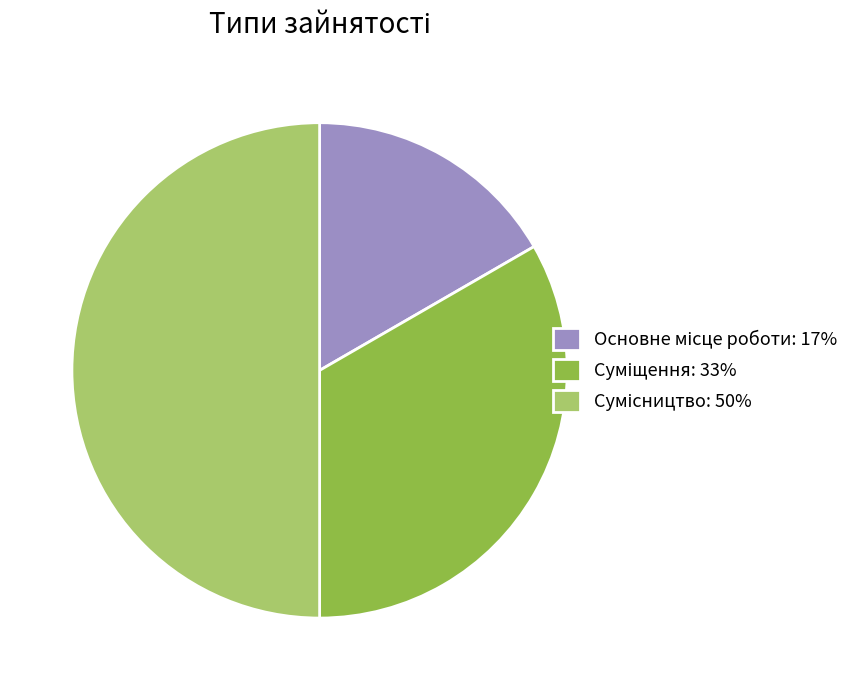

Which slice is the smallest?

Основне місце роботи